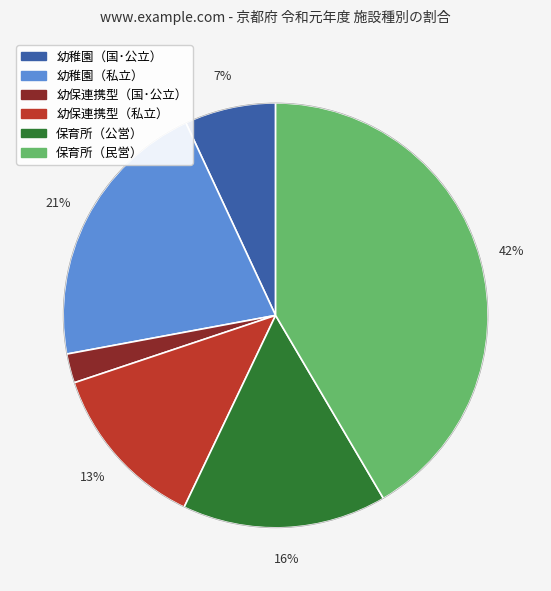

Does any single category account for the majority?

No